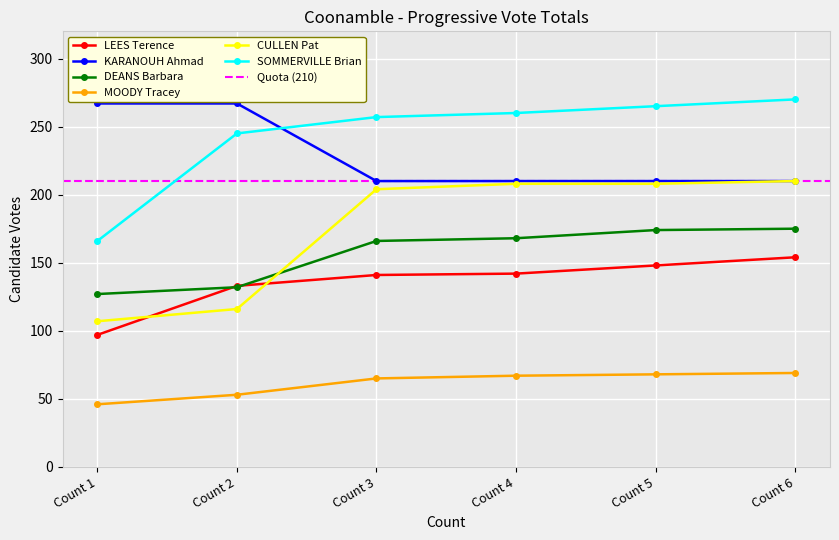

Between Count 1 and Count 6, which series saw the biggest shift?

SOMMERVILLE Brian